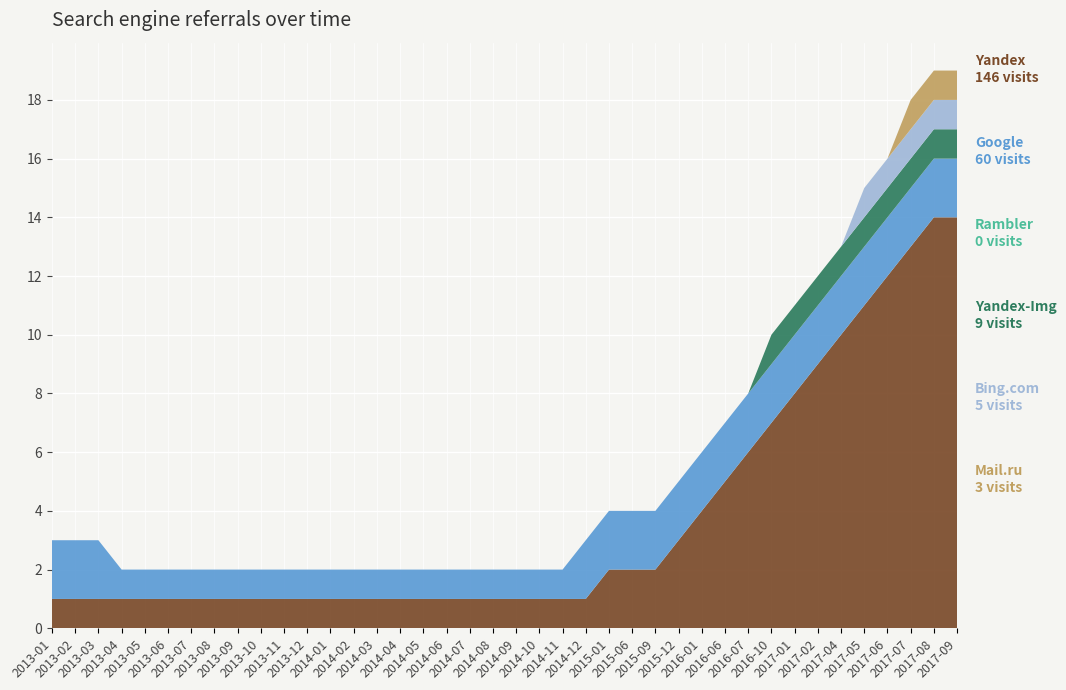

Reading left to right, list all the values displayed in this chart.

Yandex: 1	1	1	1	1	1	1	1	1	1	1	1	1	1	1	1	1	1	1	1	1	1	1	1	2	2	2	3	4	5	6	7	8	9	10	11	12	13	14	14
Google: 2	2	2	1	1	1	1	1	1	1	1	1	1	1	1	1	1	1	1	1	1	1	1	2	2	2	2	2	2	2	2	2	2	2	2	2	2	2	2	2
Rambler: 0	0	0	0	0	0	0	0	0	0	0	0	0	0	0	0	0	0	0	0	0	0	0	0	0	0	0	0	0	0	0	0	0	0	0	0	0	0	0	0
Yandex-Img: 0	0	0	0	0	0	0	0	0	0	0	0	0	0	0	0	0	0	0	0	0	0	0	0	0	0	0	0	0	0	0	1	1	1	1	1	1	1	1	1
Bing.com: 0	0	0	0	0	0	0	0	0	0	0	0	0	0	0	0	0	0	0	0	0	0	0	0	0	0	0	0	0	0	0	0	0	0	0	1	1	1	1	1
Mail.ru: 0	0	0	0	0	0	0	0	0	0	0	0	0	0	0	0	0	0	0	0	0	0	0	0	0	0	0	0	0	0	0	0	0	0	0	0	0	1	1	1